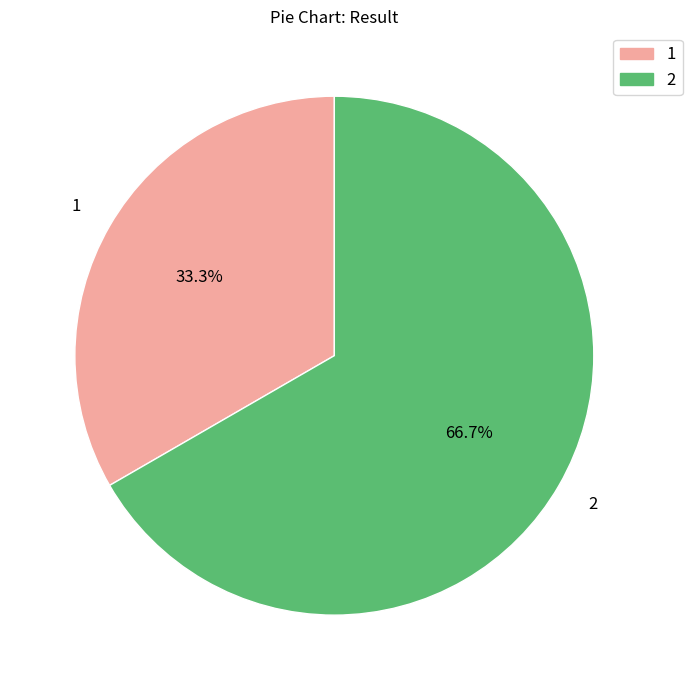

Which category has the smallest portion of the pie?

1